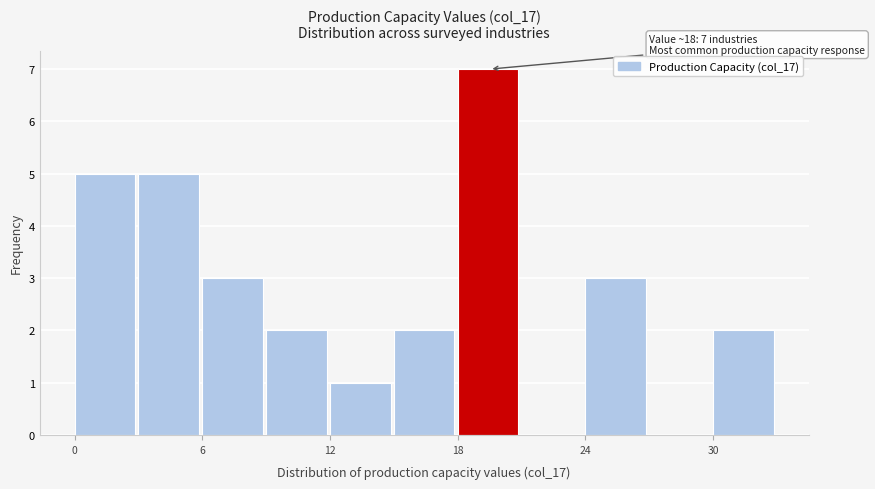

Around what value on the x-axis is the tallest bar? Give the approximate position of its centre, as read against the axis.

19